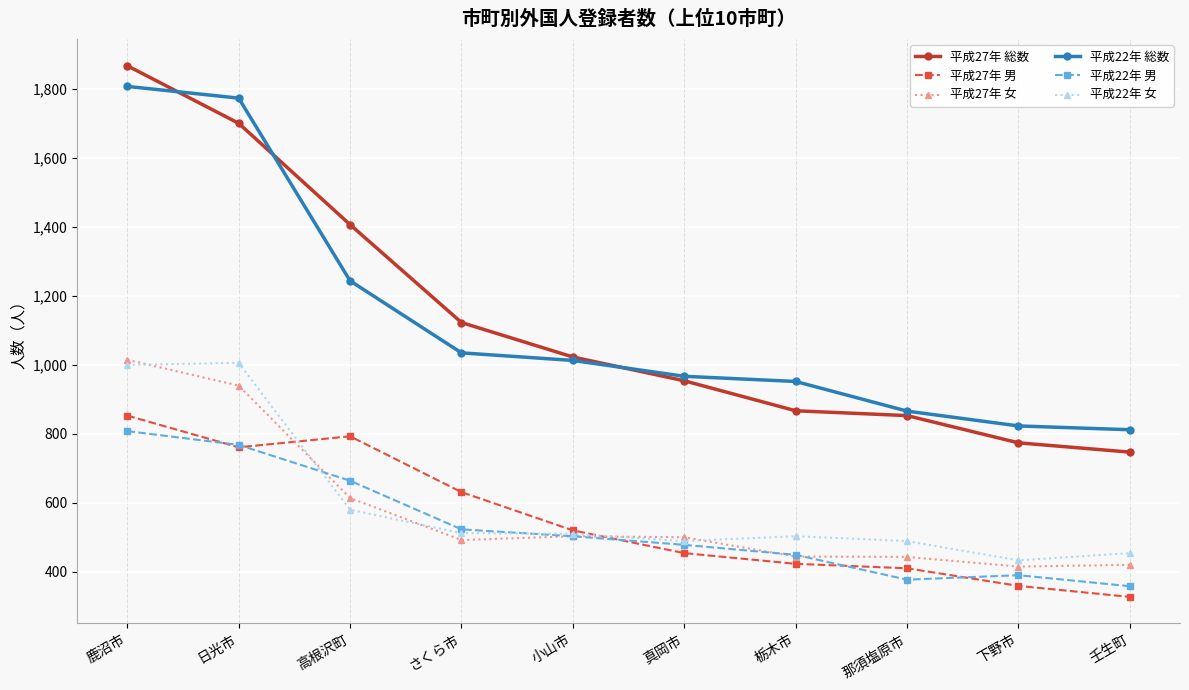

What are all the series names shown in the legend?

平成27年 総数, 平成27年 男, 平成27年 女, 平成22年 総数, 平成22年 男, 平成22年 女